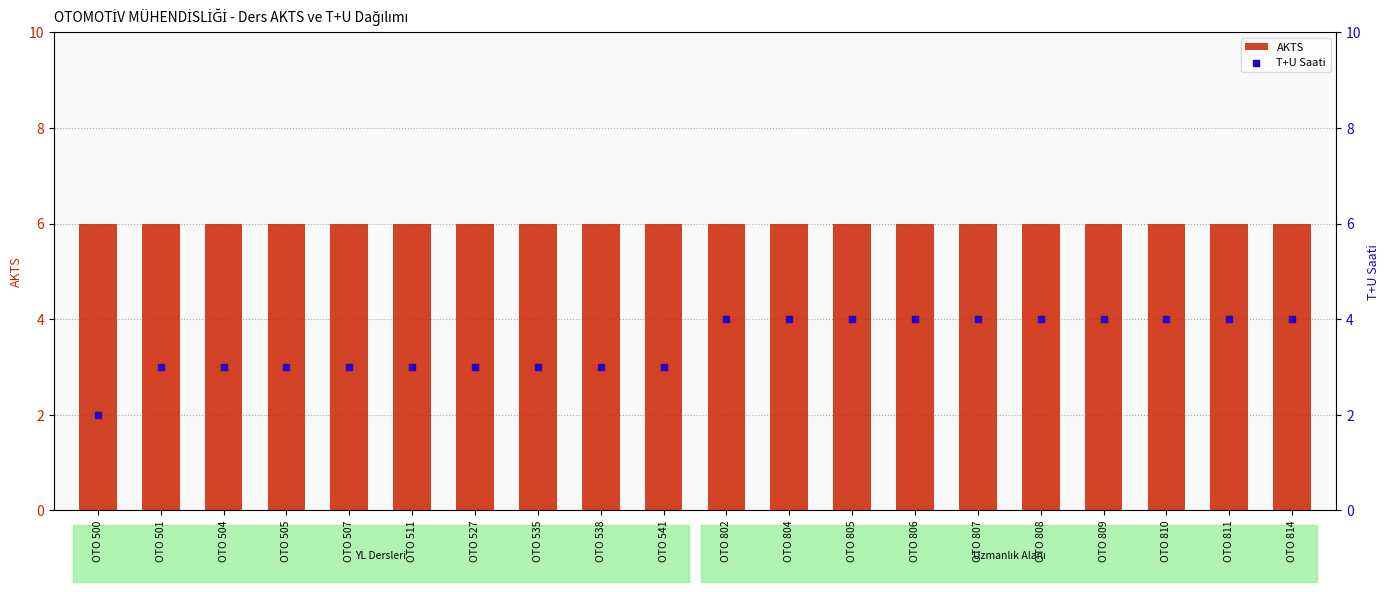

Which series reaches the minimum Y coordinate?

T+U Saati